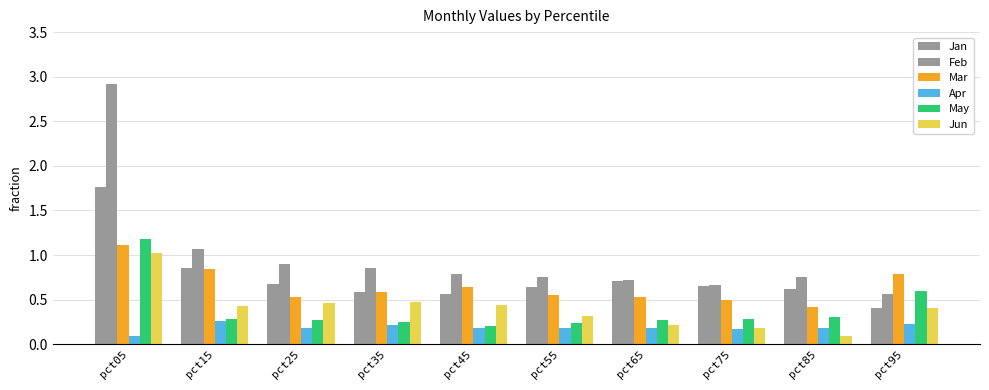

List the labels in order of May value, smallest first.

pct45, pct55, pct35, pct25, pct65, pct75, pct15, pct85, pct95, pct05